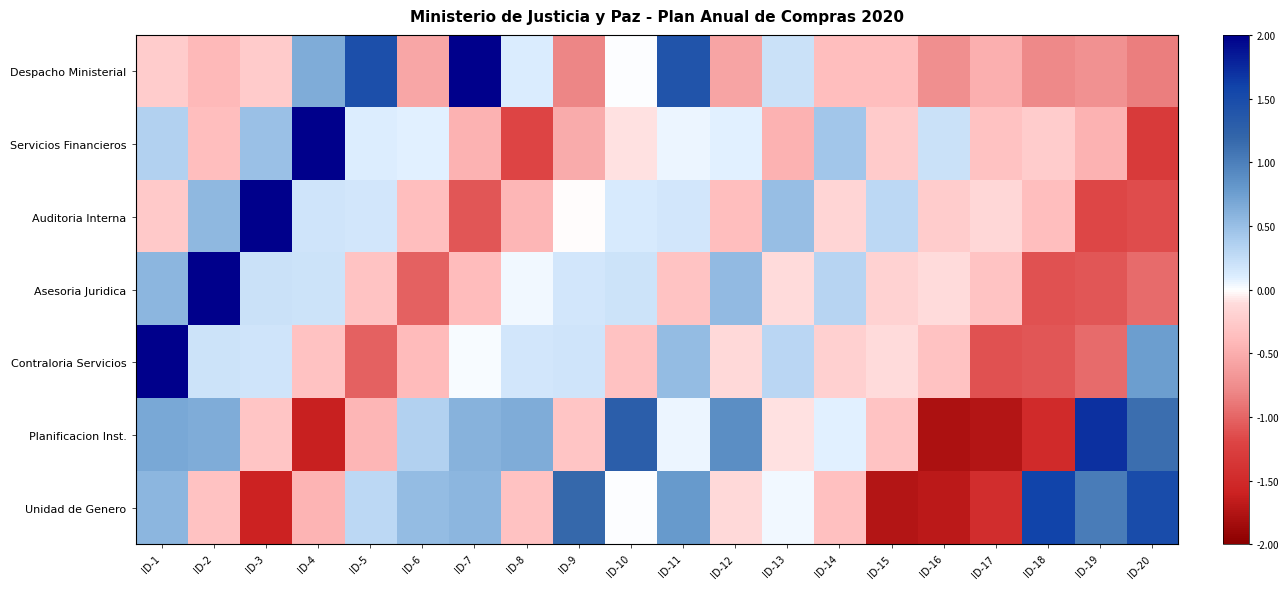

What is the greatest value displayed?

3.9